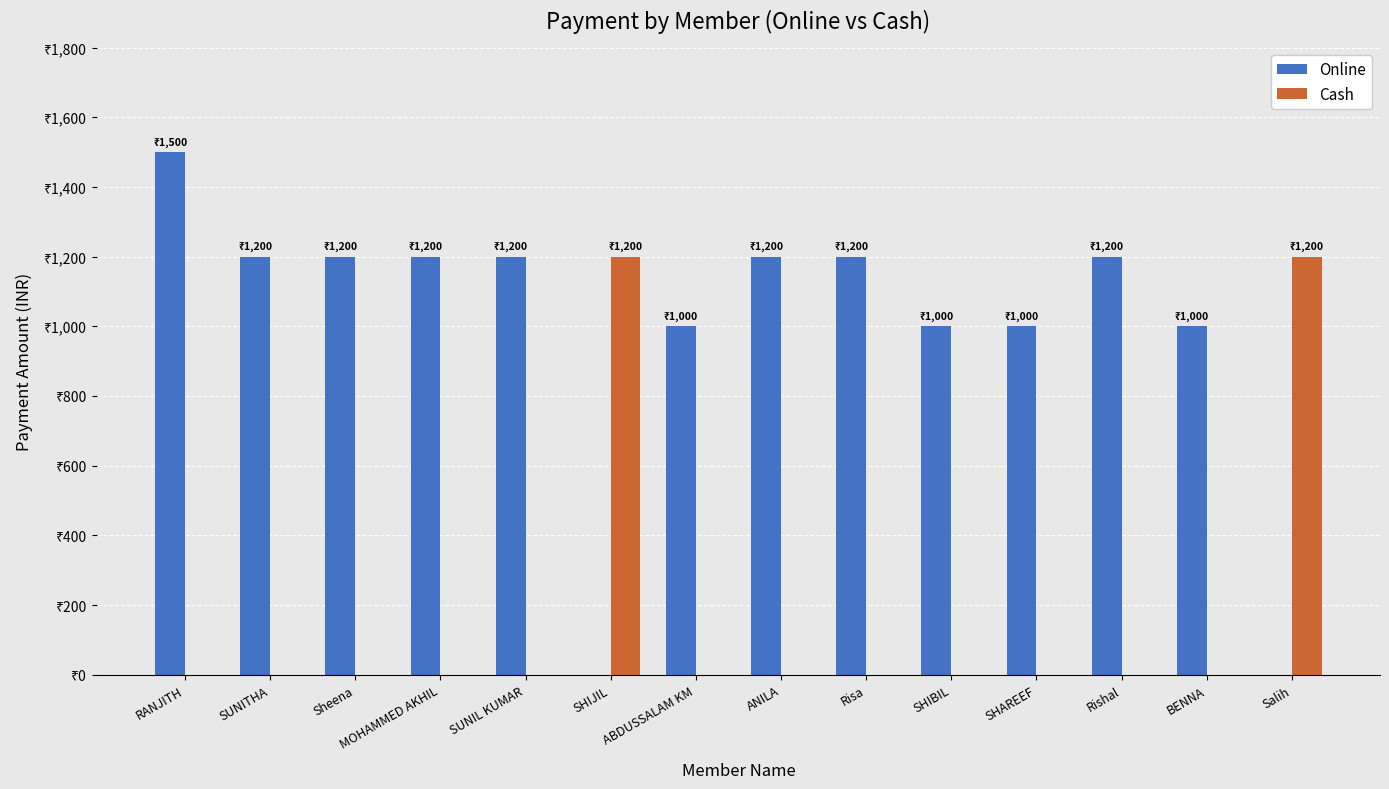

What are all the series names shown in the legend?

Online, Cash